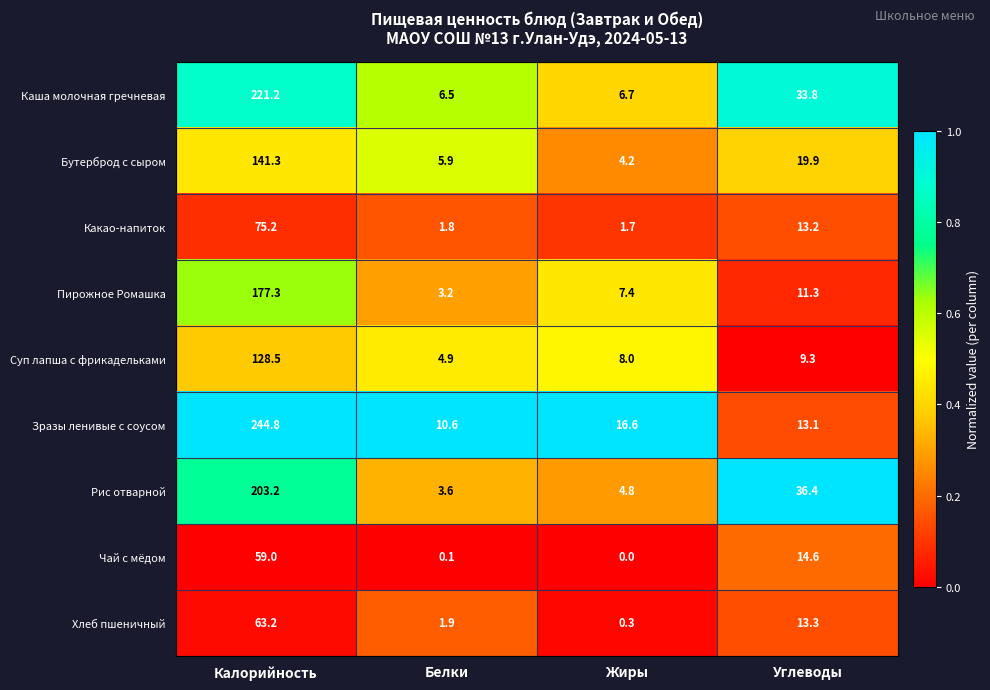

Which category has the highest value in the Каша молочная гречневая series?

Калорийность